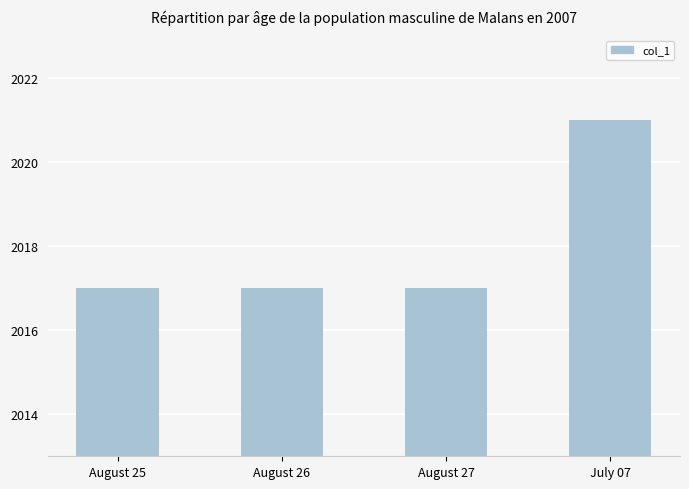

How many bars are there in total?

4